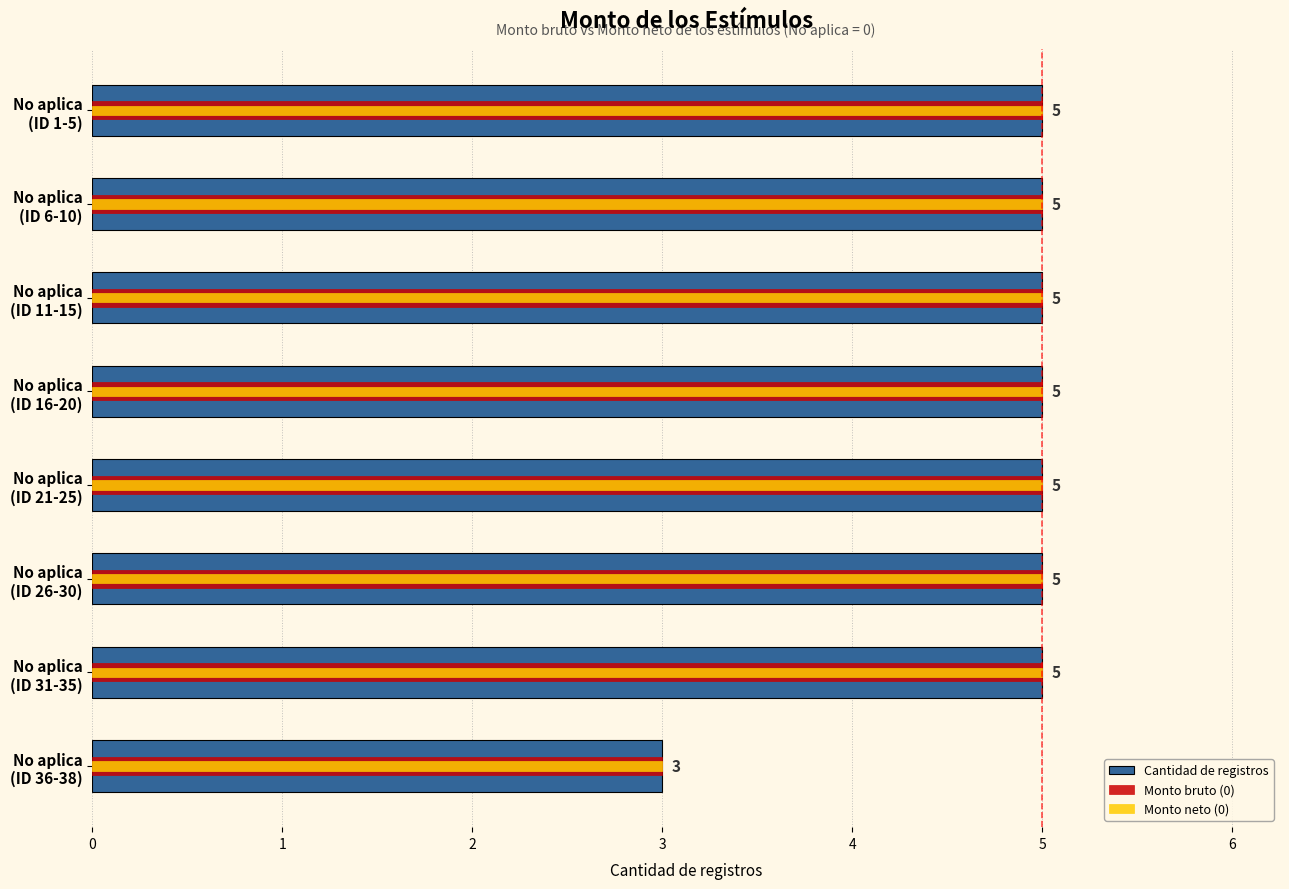

How many data points in Monto bruto (0) are less than 5?

1